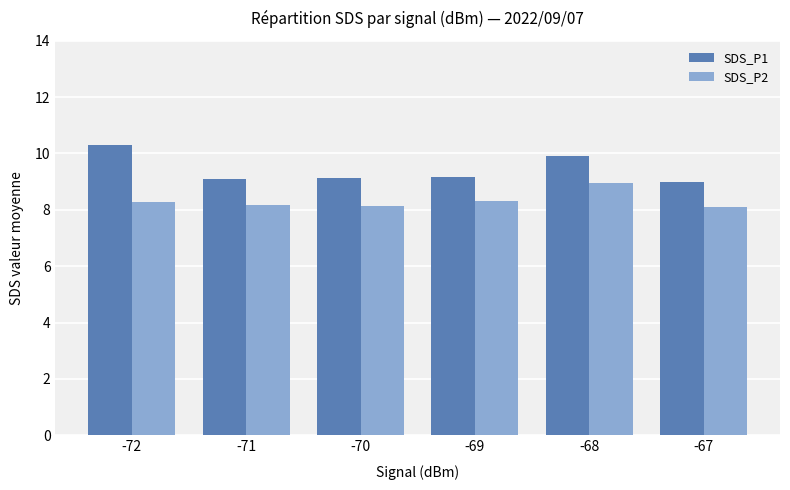

Is the value of SDS_P2 at -70 greater than the value of SDS_P1 at -71?

No